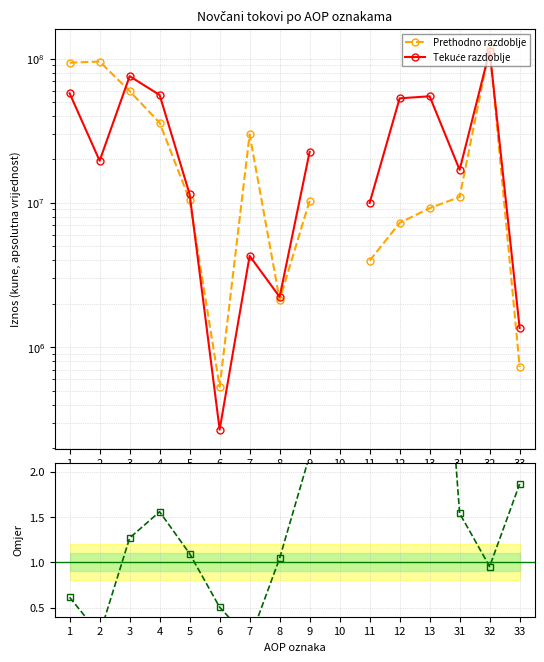

What is the maximum value for Tekuće / Prethodno?

7.3